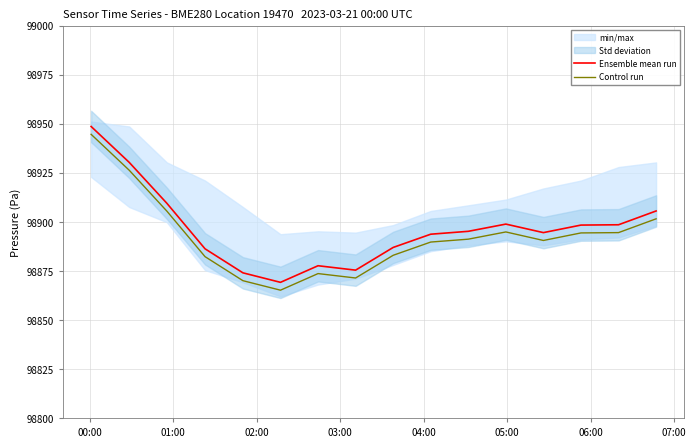

True or false: Ensemble mean run and Control run cross at least once.

False